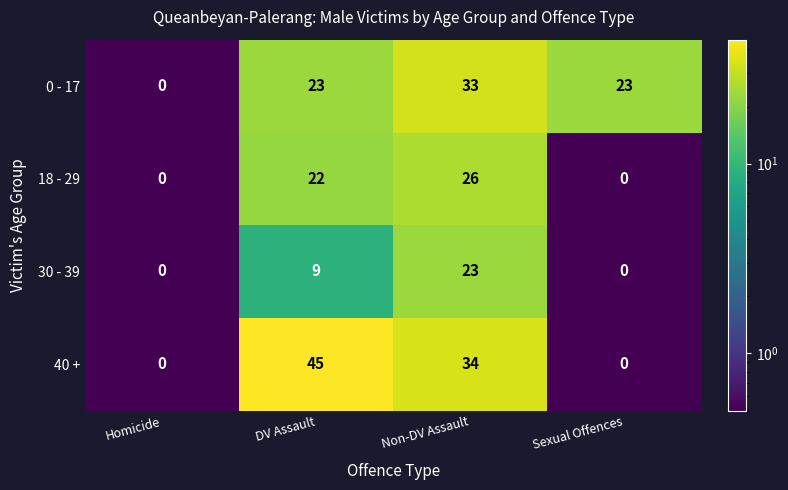

How many categories are shown in the chart?

4